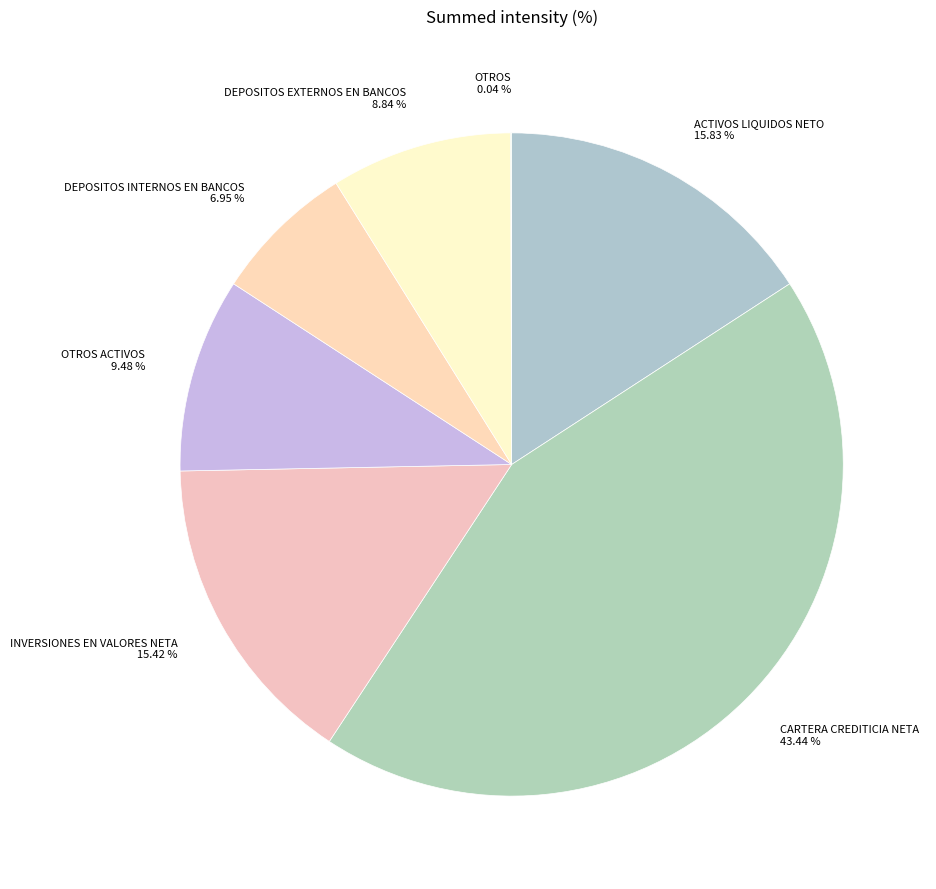

Which category has the biggest portion of the pie?

CARTERA CREDITICIA NETA